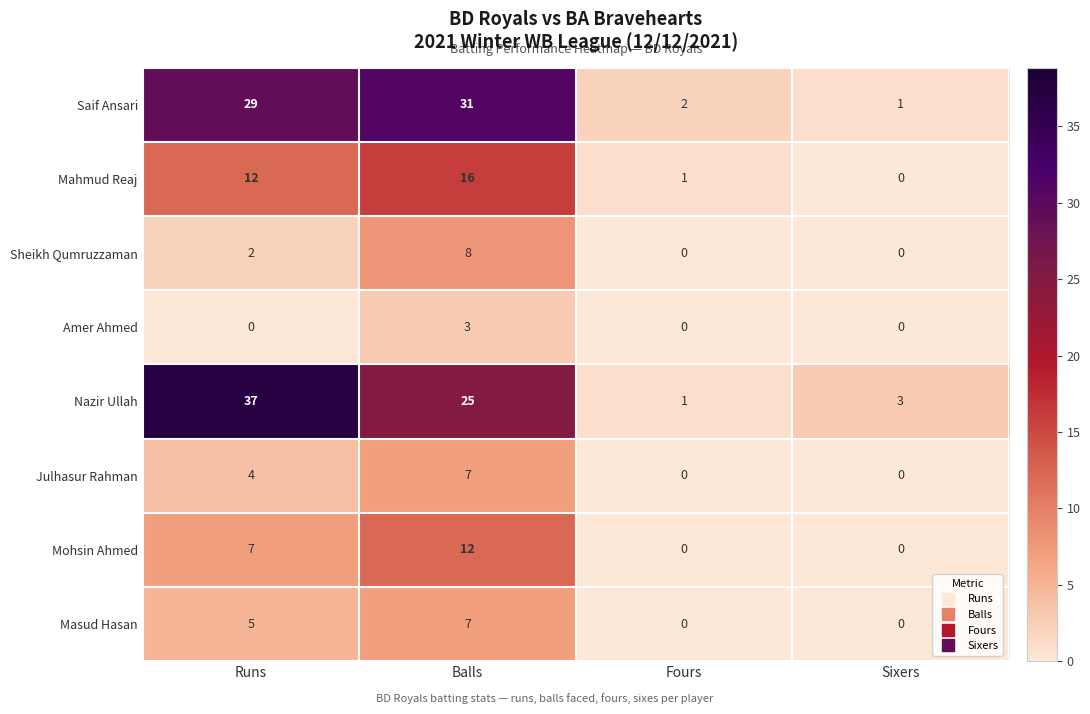

Which series has the widest spread of values?

Nazir Ullah